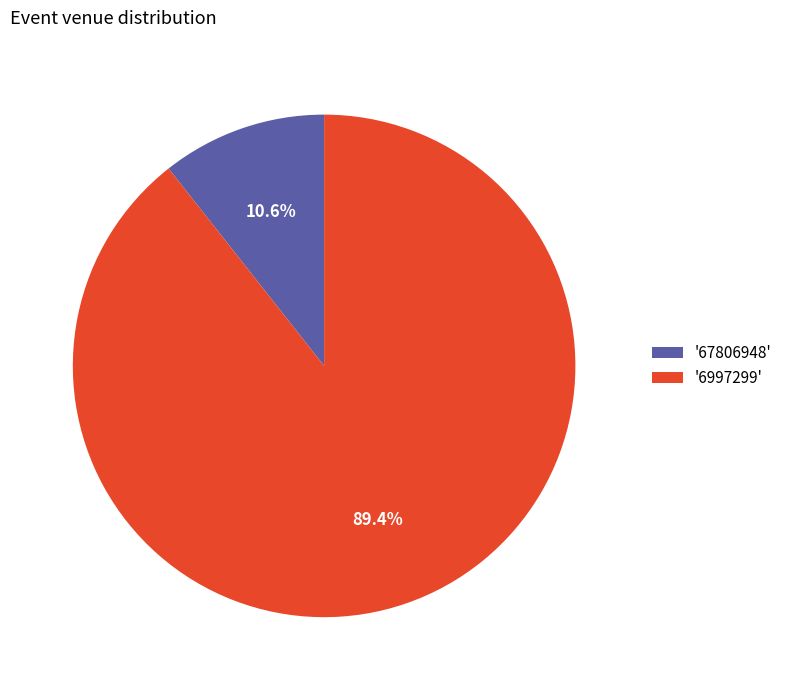

To the nearest percent, what is the average slice percentage?

50%